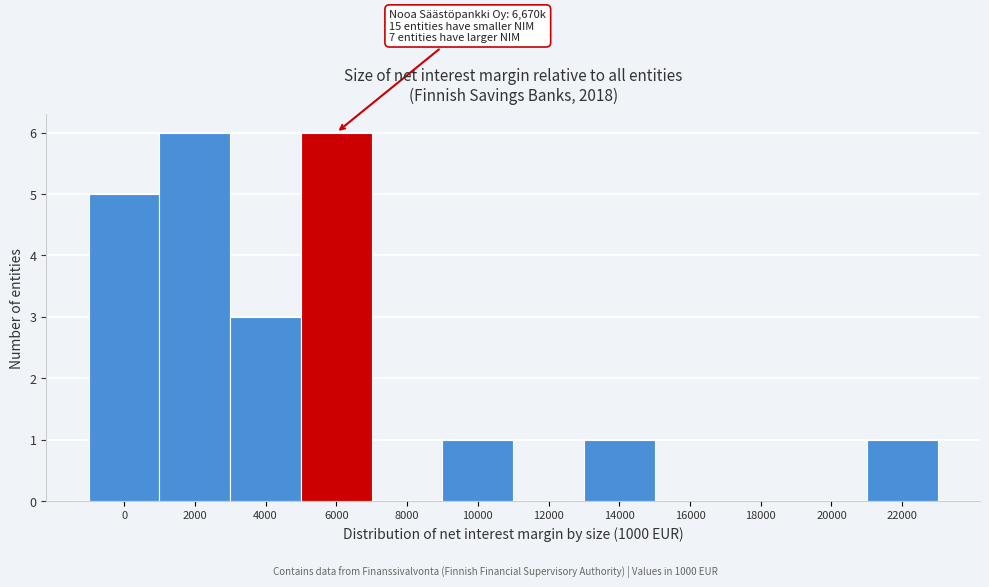

Reading right to left, transcribe all the data shown in this chart.

22000=1	20000=0	18000=0	16000=0	14000=1	12000=0	10000=1	8000=0	6000=6	4000=3	2000=6	0=5